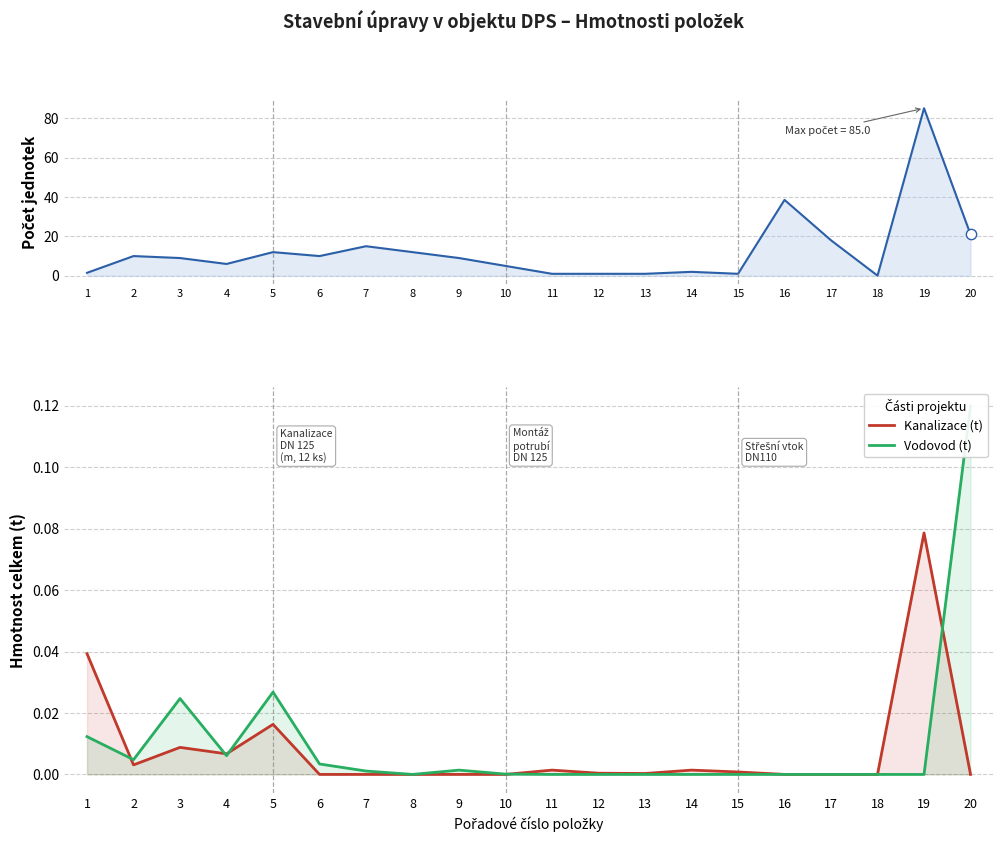

What is the total value across all series at 8?

12.0